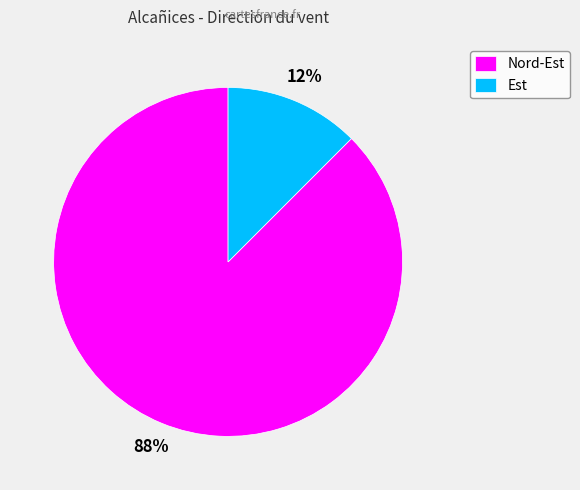

How many segments does this pie chart have?

2